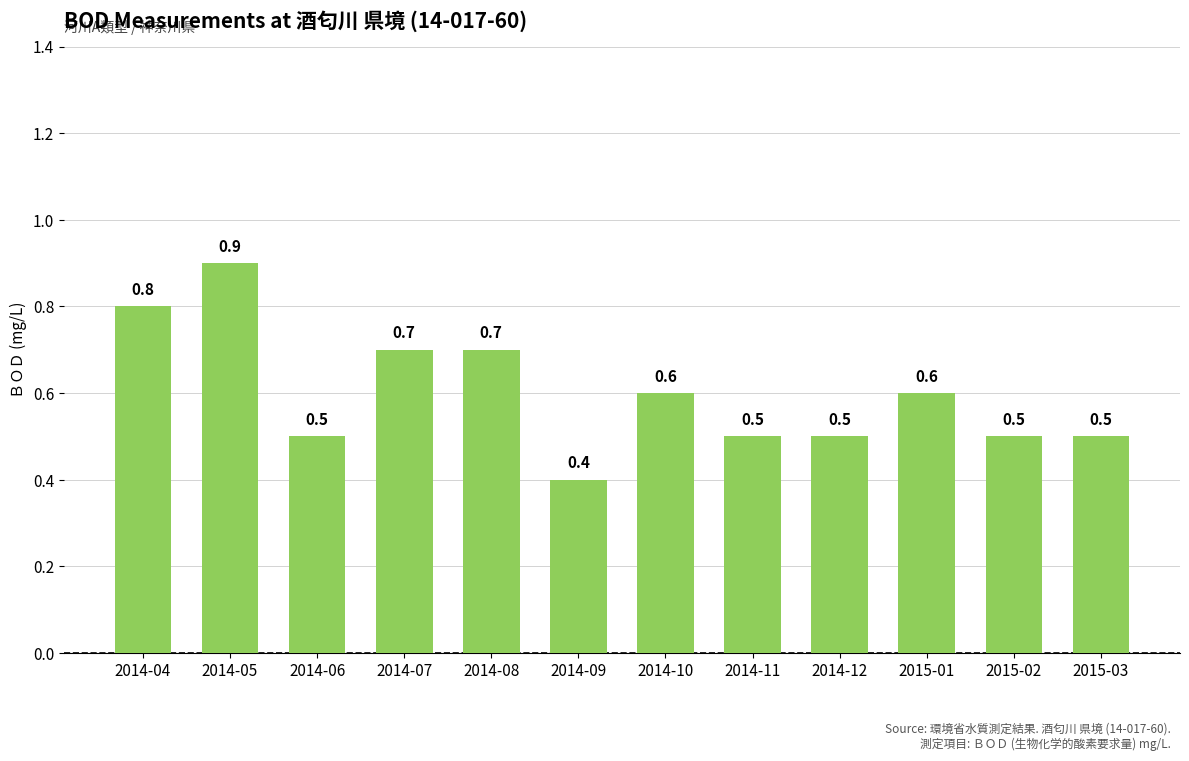

What is the greatest value displayed?

0.9